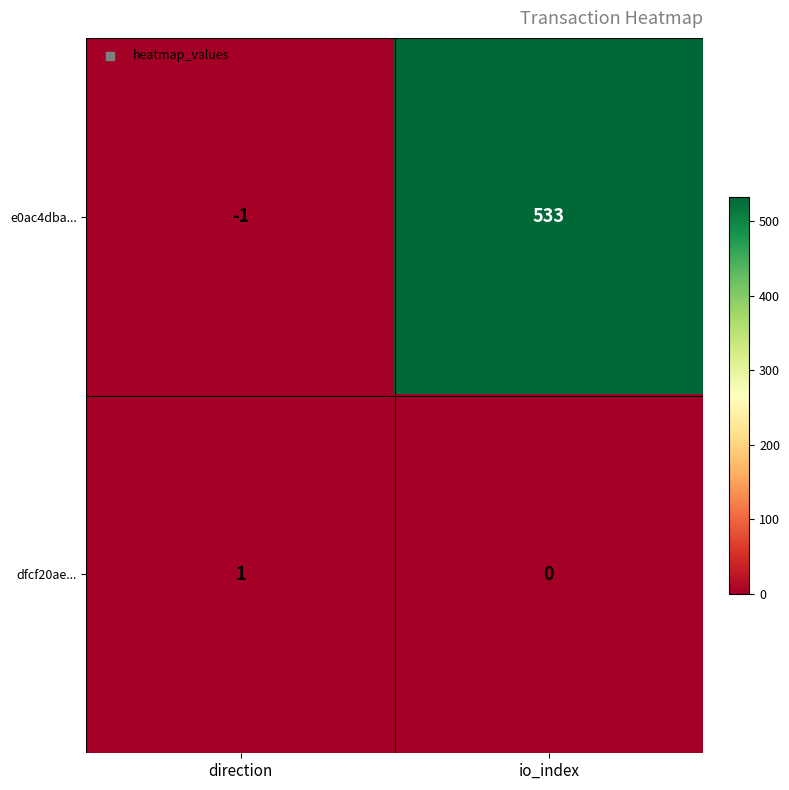

Is it true that dfcf20ae... equals 2 at direction?

False